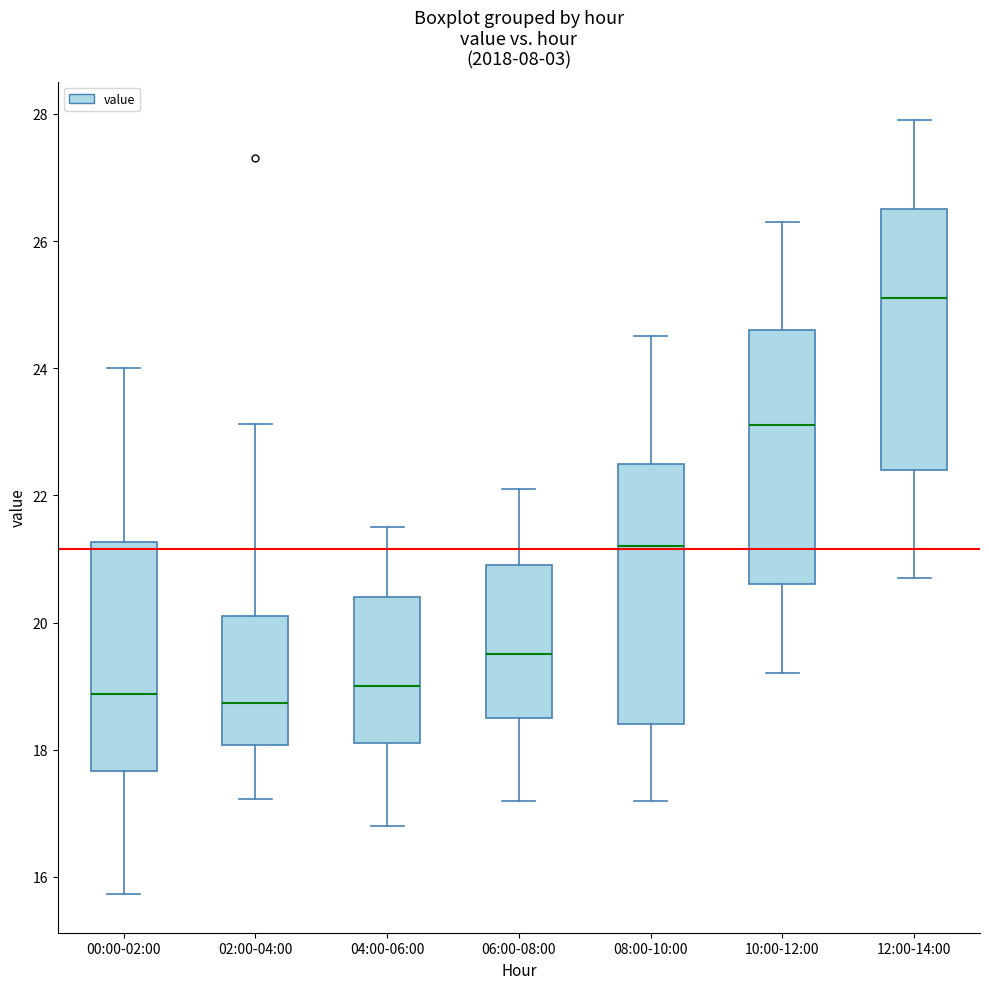

Reading left to right, read every box against the y-axis: the position of its median line, the range the box covers, and the ends of its whiskers. The values are not printed on the chart, so give them approximately, as read against the axis.

00:00-02:00: median 18.8, box 17.6 to 21.2, whiskers 15.8 to 24.0
02:00-04:00: median 18.8, box 18.0 to 20.2, whiskers 17.2 to 23.2
04:00-06:00: median 19.0, box 18.2 to 20.4, whiskers 16.8 to 21.6
06:00-08:00: median 19.6, box 18.6 to 21.0, whiskers 17.2 to 22.2
08:00-10:00: median 21.2, box 18.4 to 22.6, whiskers 17.2 to 24.6
10:00-12:00: median 23.2, box 20.6 to 24.6, whiskers 19.2 to 26.4
12:00-14:00: median 25.2, box 22.4 to 26.6, whiskers 20.8 to 28.0